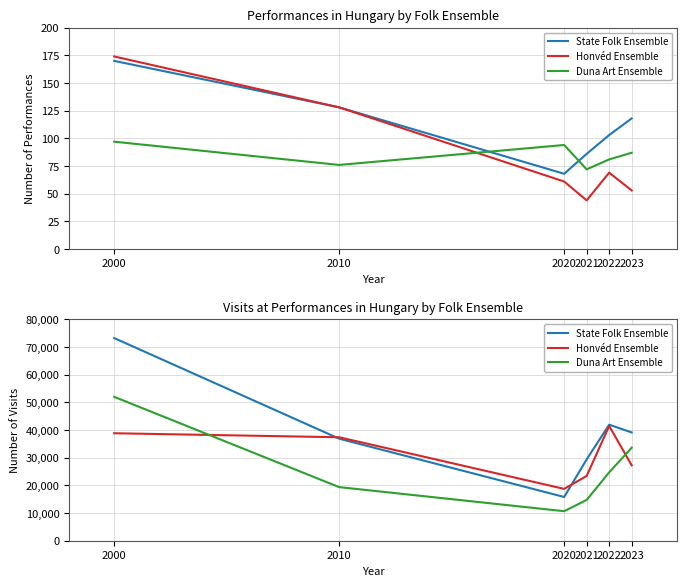

True or false: Duna Art Ensemble and State Folk Ensemble intersect in this chart.

False